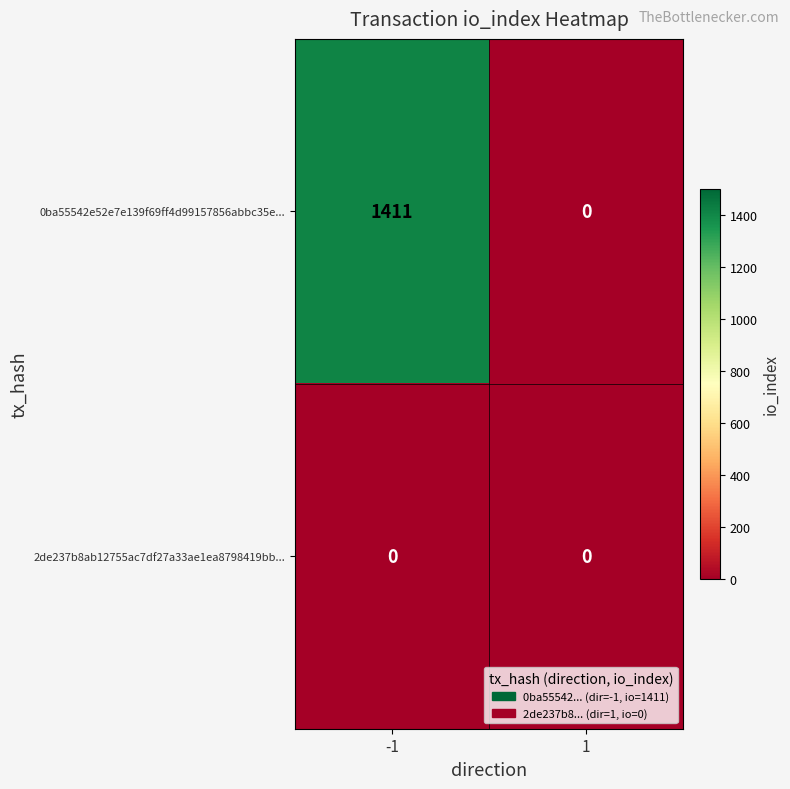

What is the maximum value shown in the chart?

1411